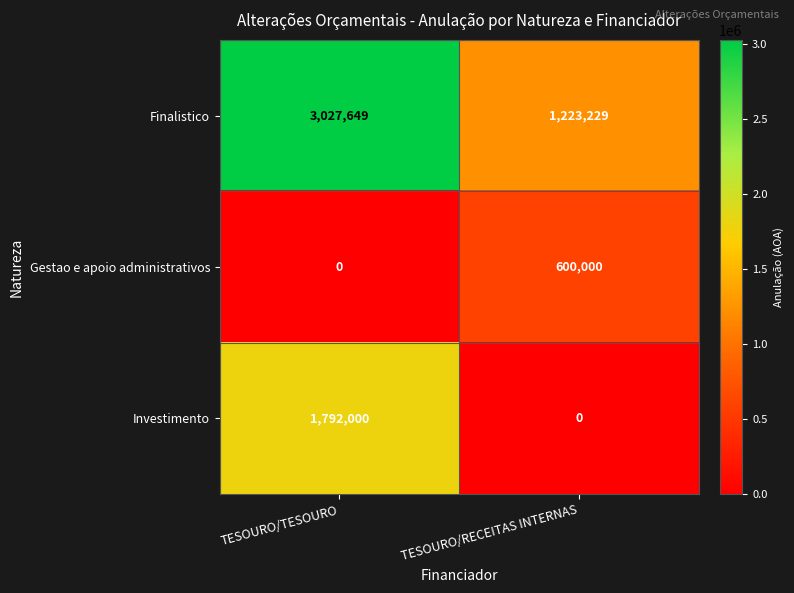

What value does the Finalistico series have at TESOURO/TESOURO?

3027649